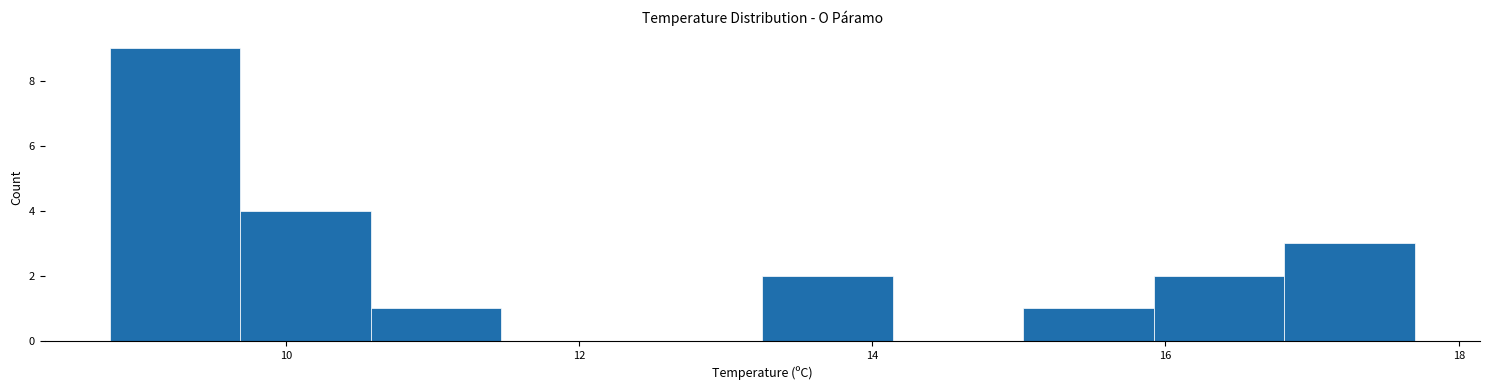

Reading left to right, list every bar in this chart as the range it spans on the x-axis followed by its height. Neither the bar edges nor the heights are printed on the chart, so give them approximately, as read against the axes.

8.8 to 9.6: 9
9.6 to 10.6: 4
10.6 to 11.4: 1
11.4 to 12.4: 0
12.4 to 13.2: 0
13.2 to 14.2: 2
14.2 to 15.0: 0
15.0 to 16.0: 1
16.0 to 16.8: 2
16.8 to 17.8: 3